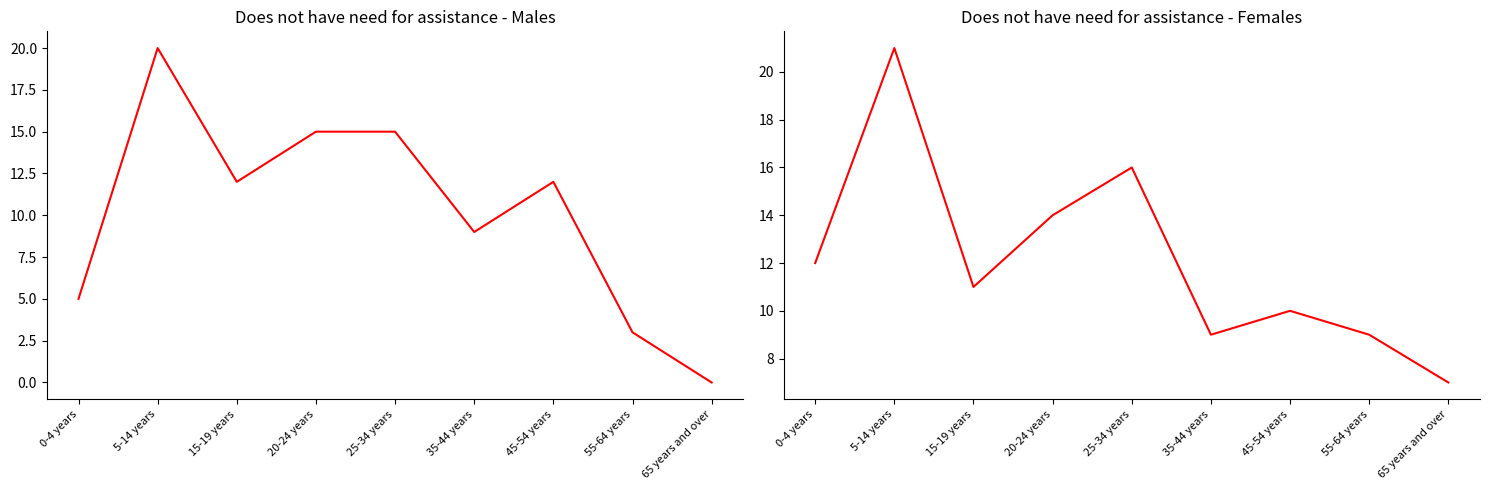

At which category is the sum across all series the highest?

5-14 years